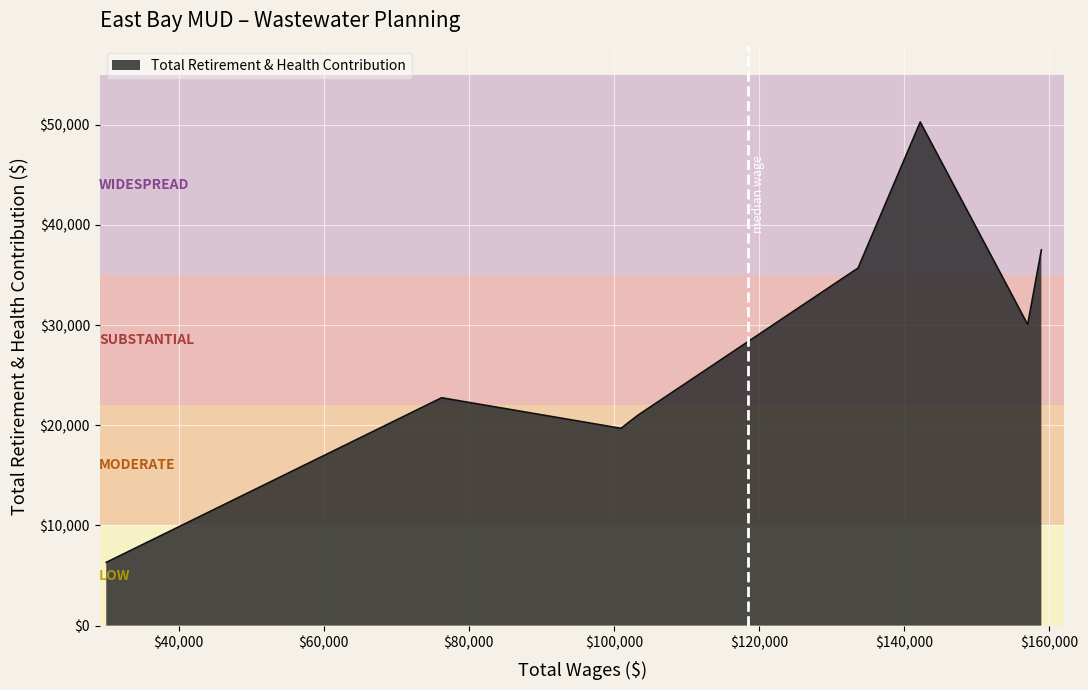

True or false: the data has more than 1 interior local peaks.

True